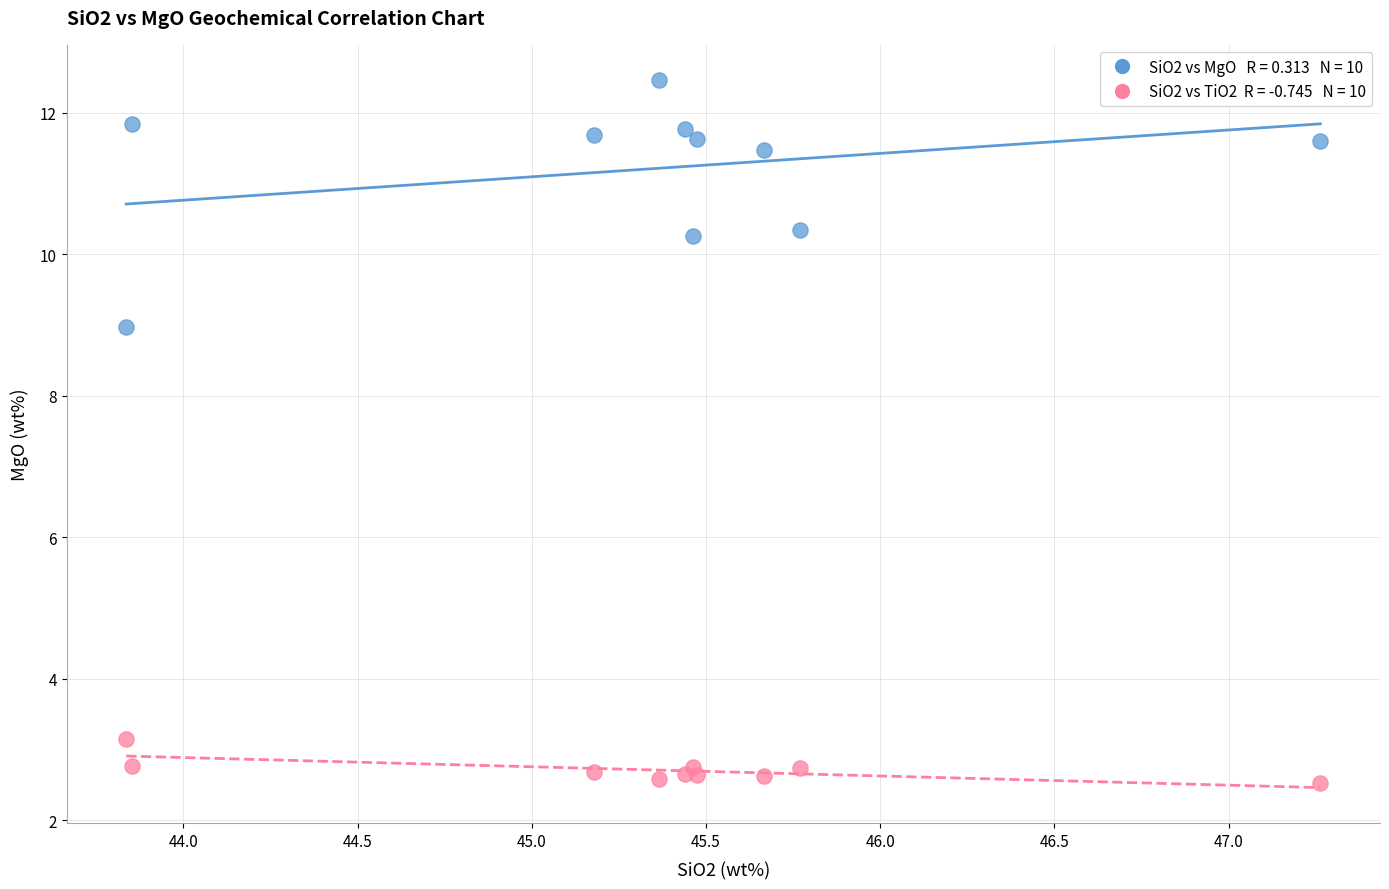

Across all series, what Y value is closest to 7?

9.0